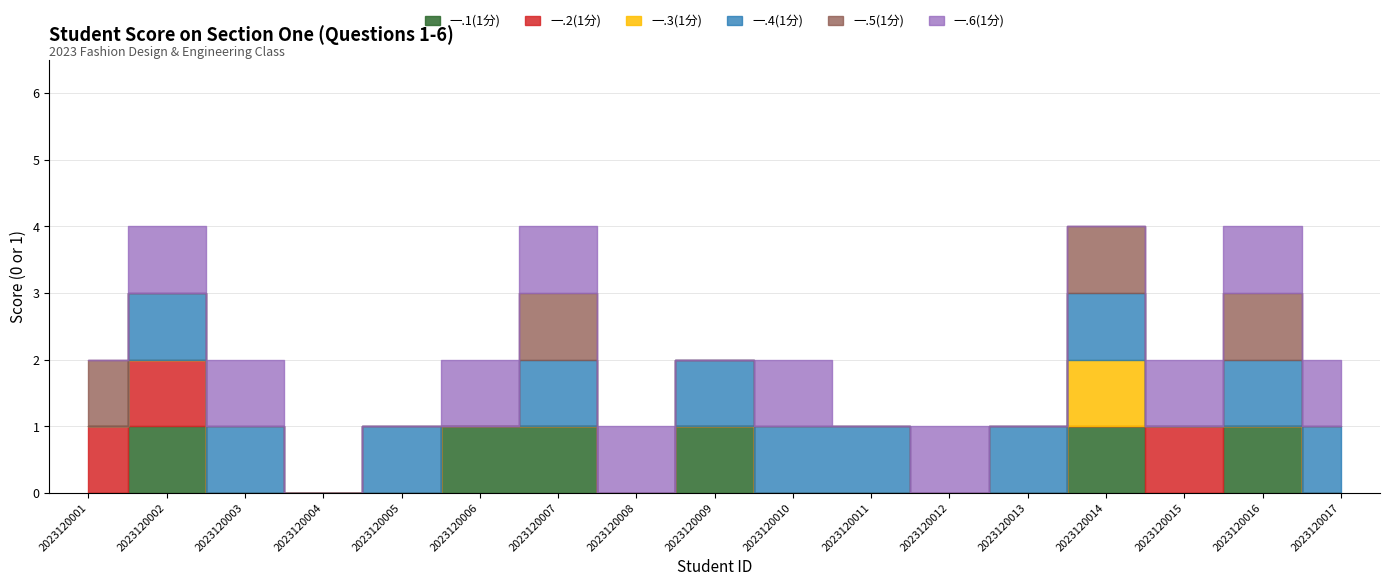

True or false: 一.5(1分) has a value of 0 at 2023120015.

True